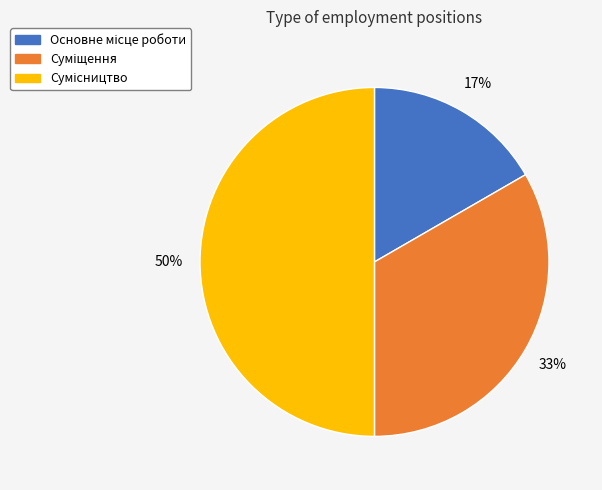

To the nearest percent, what is the difference between the largest and smallest slice percentages?

33%